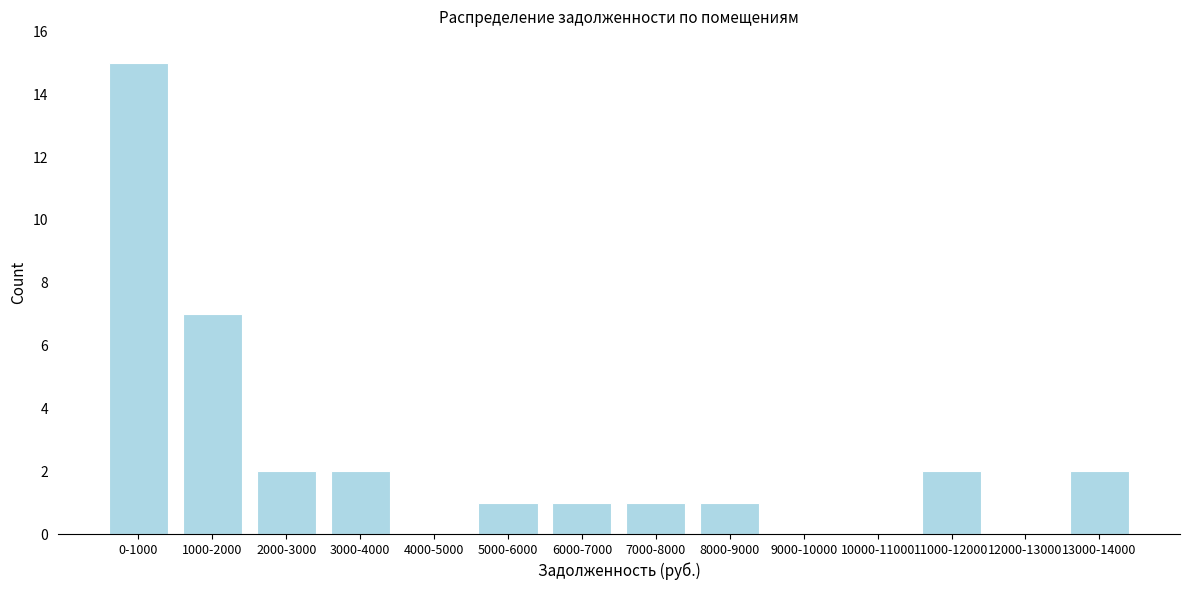

Reading right to left, list all the values displayed in this chart.

13000-14000=2	12000-13000=0	11000-12000=2	10000-11000=0	9000-10000=0	8000-9000=1	7000-8000=1	6000-7000=1	5000-6000=1	4000-5000=0	3000-4000=2	2000-3000=2	1000-2000=7	0-1000=15